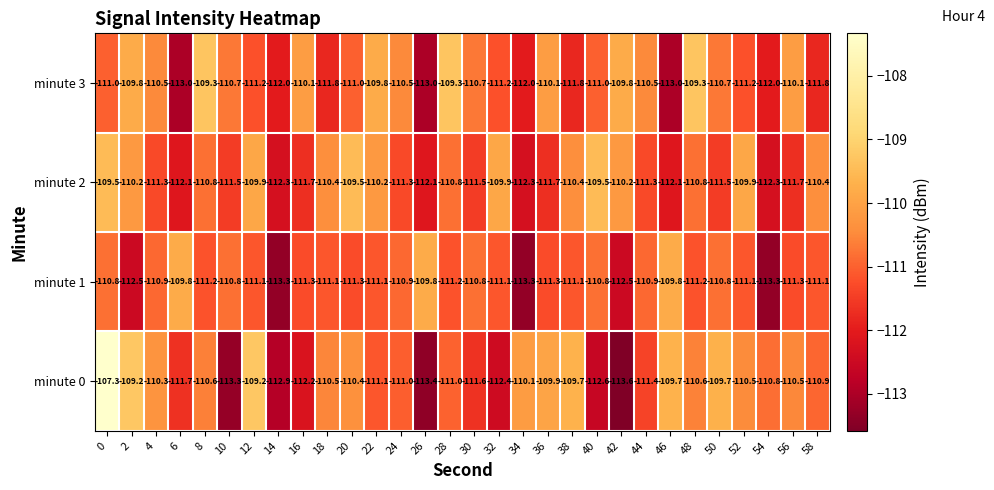

Which series has the largest range (max minus min)?

minute 0